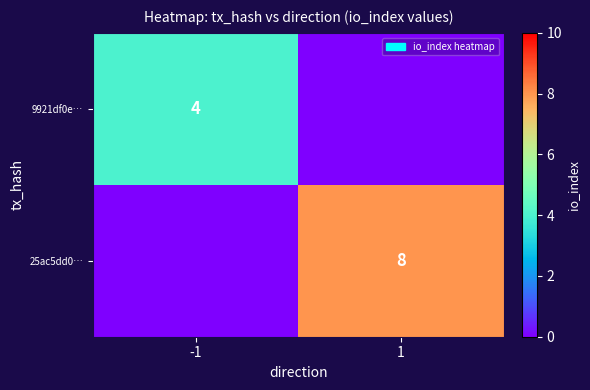

What is the maximum value shown in the chart?

8